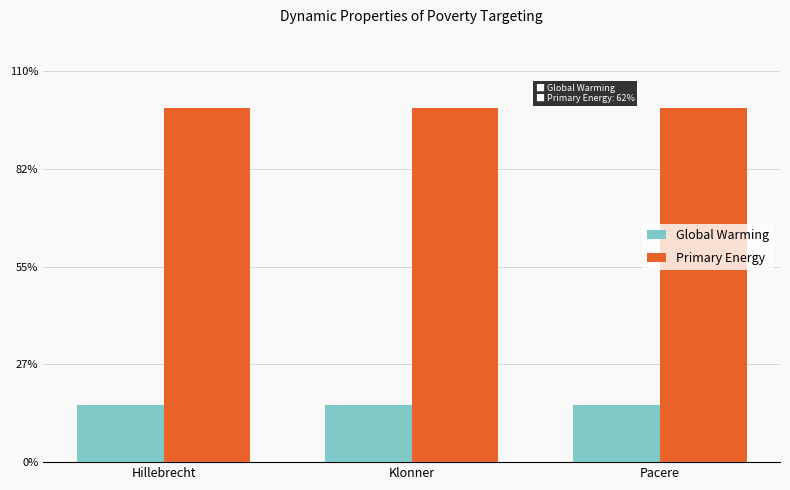

At how many categories does at least one series exceed 112453?

3